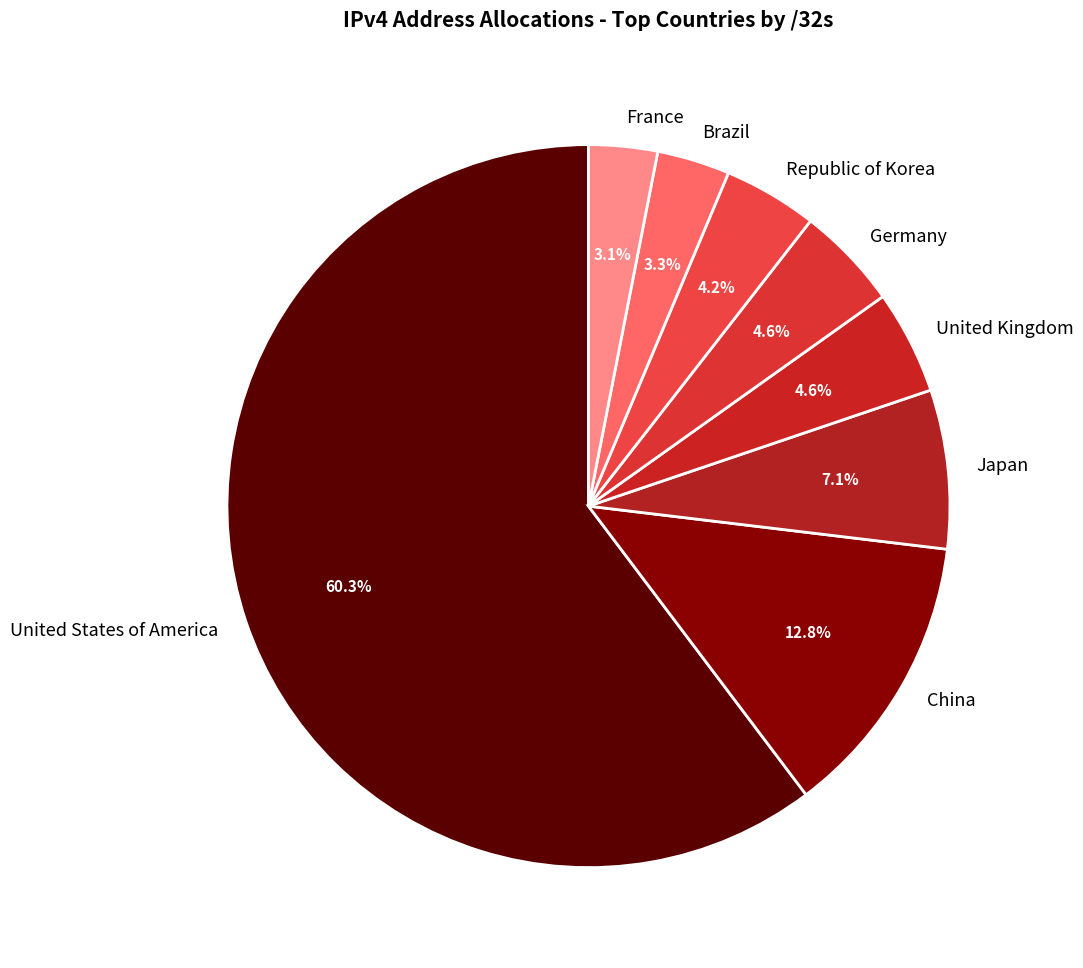

Combined, do United States of America and United Kingdom account for over 50%?

Yes